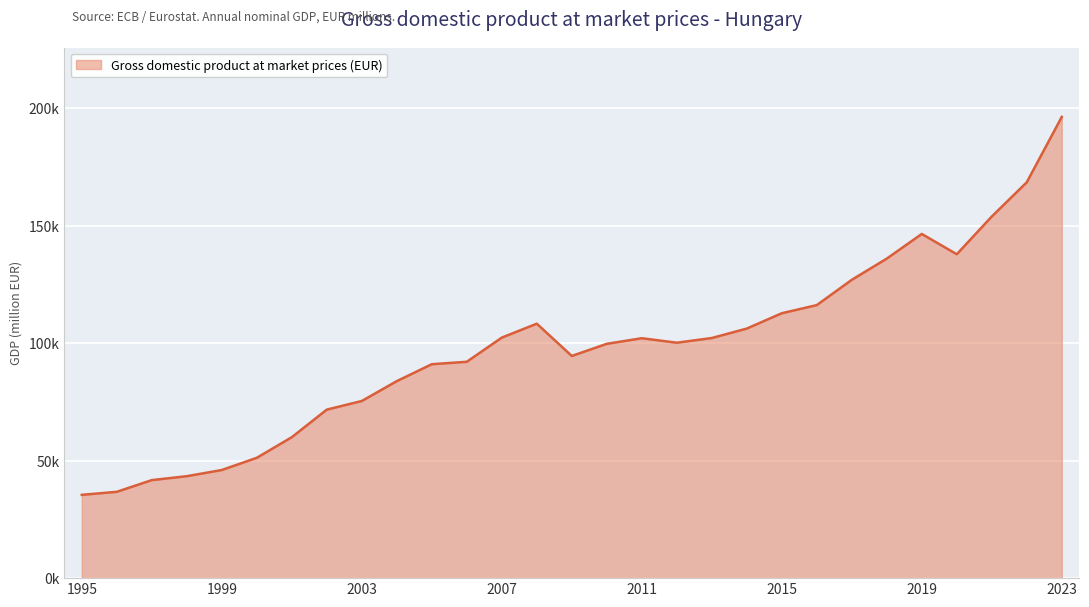

Does the chart display data point markers on the line(s)?

No